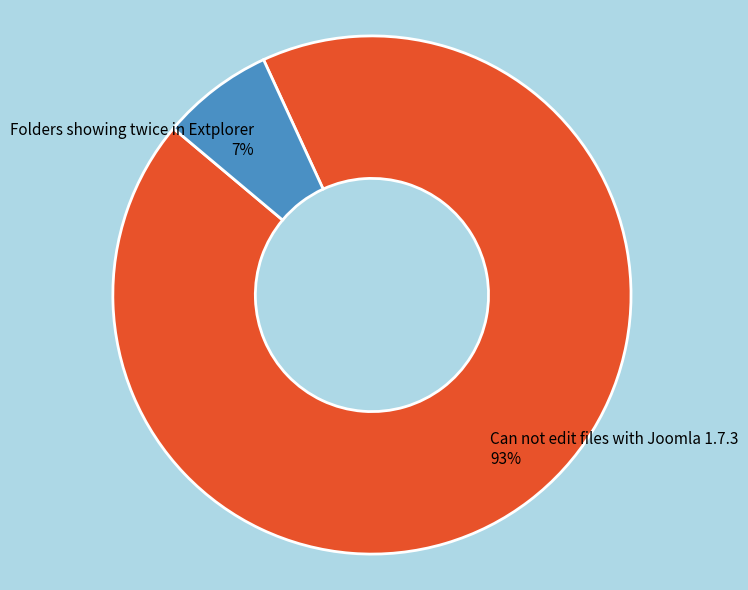

What is the ratio of the value at Folders showing twice in Extplorer to the value at Can not edit files with Joomla 1.7.3?

0.1